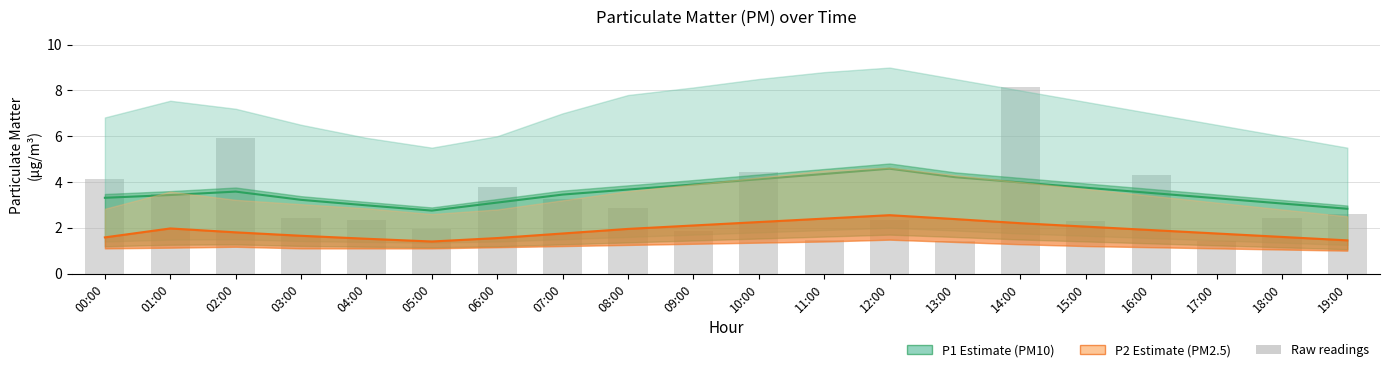

Reading left to right, extract all data points from this chart.

P1 (PM10): 3.3	3.4	3.6	3.2	3.0	2.8	3.1	3.5	3.7	3.9	4.1	4.3	4.6	4.2	4.0	3.8	3.5	3.3	3.1	2.8
P2 (PM2.5): 1.6	2.0	1.8	1.6	1.5	1.4	1.6	1.8	1.9	2.1	2.2	2.4	2.5	2.4	2.2	2.0	1.9	1.8	1.6	1.4